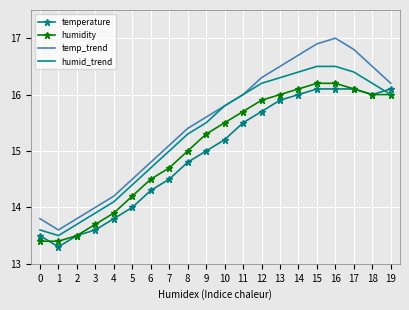

Reading right to left, list all the values displayed in this chart.

temperature: 19=16.1	18=16.0	17=16.1	16=16.1	15=16.1	14=16.0	13=15.9	12=15.7	11=15.5	10=15.2	9=15.0	8=14.8	7=14.5	6=14.3	5=14.0	4=13.8	3=13.6	2=13.5	1=13.3	0=13.5
humidity: 19=16.0	18=16.0	17=16.1	16=16.2	15=16.2	14=16.1	13=16.0	12=15.9	11=15.7	10=15.5	9=15.3	8=15.0	7=14.7	6=14.5	5=14.2	4=13.9	3=13.7	2=13.5	1=13.4	0=13.4
temp_trend: 19=16.2	18=16.5	17=16.8	16=17.0	15=16.9	14=16.7	13=16.5	12=16.3	11=16.0	10=15.8	9=15.6	8=15.4	7=15.1	6=14.8	5=14.5	4=14.2	3=14.0	2=13.8	1=13.6	0=13.8
humid_trend: 19=16.0	18=16.2	17=16.4	16=16.5	15=16.5	14=16.4	13=16.3	12=16.2	11=16.0	10=15.8	9=15.5	8=15.3	7=15.0	6=14.7	5=14.4	4=14.1	3=13.9	2=13.7	1=13.5	0=13.6